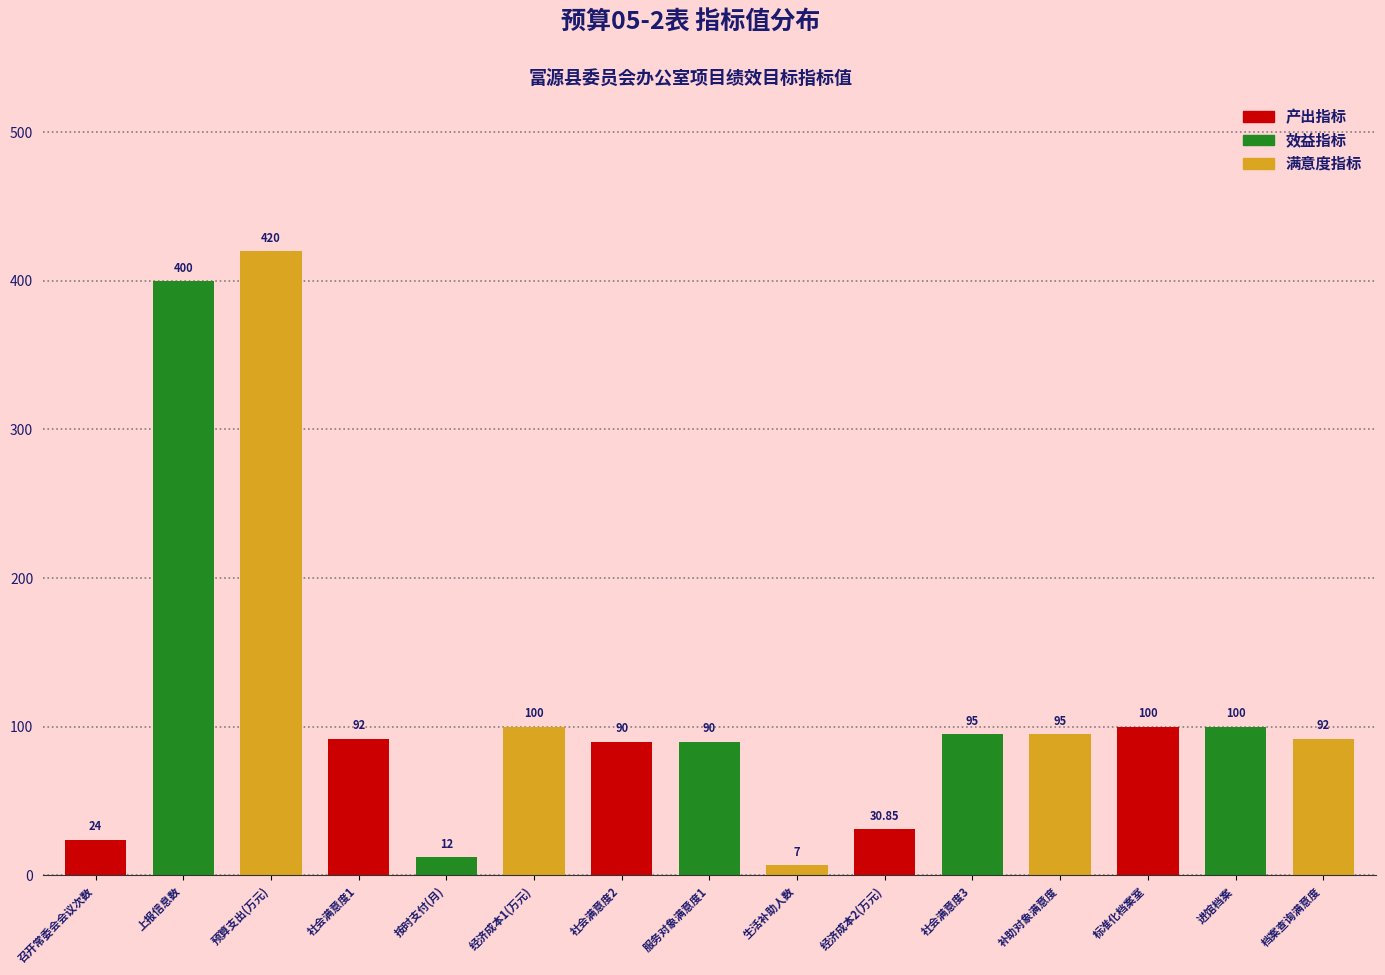

At which category does the chart reach its minimum across all series?

生活补助人数